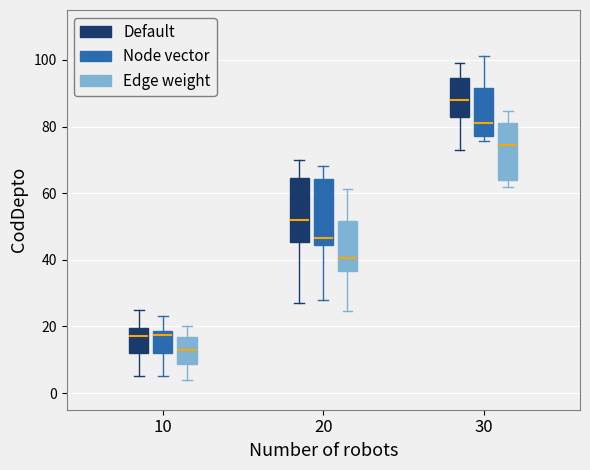

Which box has the lowest median line?

10 (Edge weight)